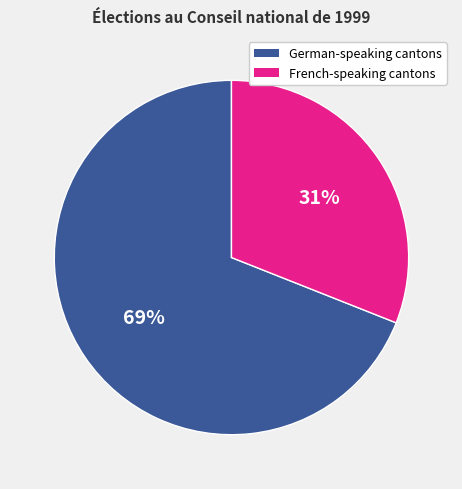

Count the number of slices in the pie.

2